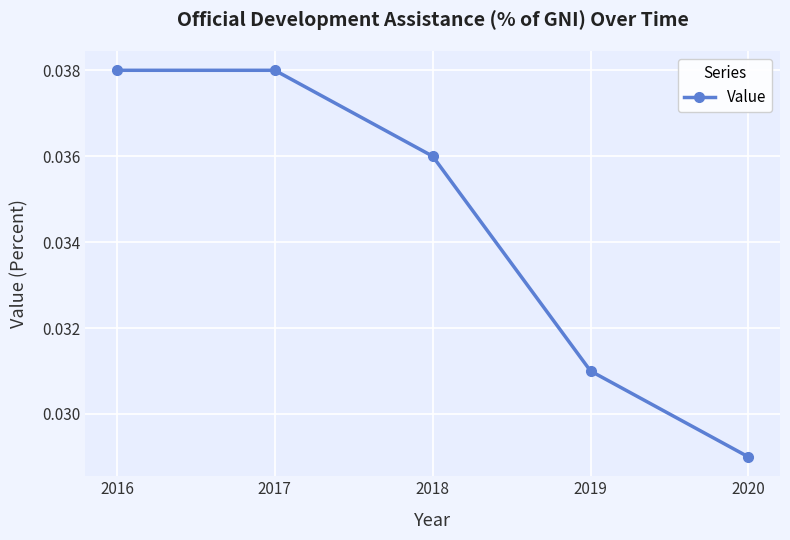

Which category has the lowest value across all series?

2020